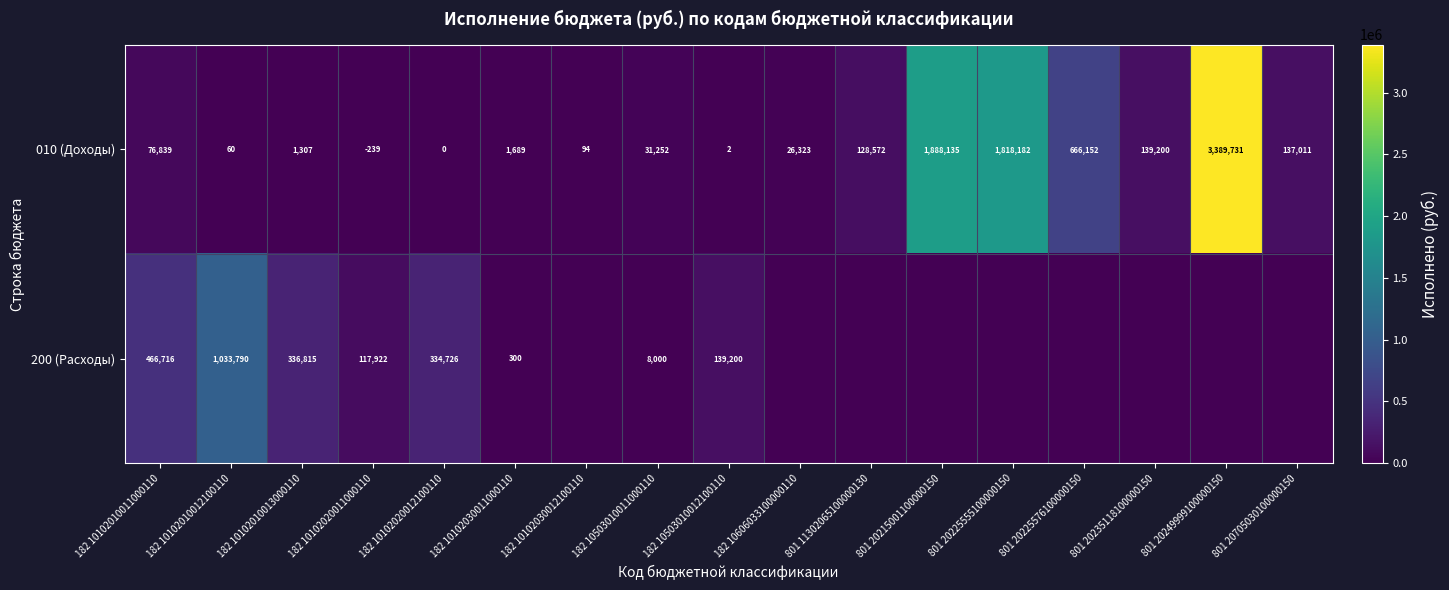

Between 801 20225576100000150 and 182 10102030012100110, which is larger?

801 20225576100000150